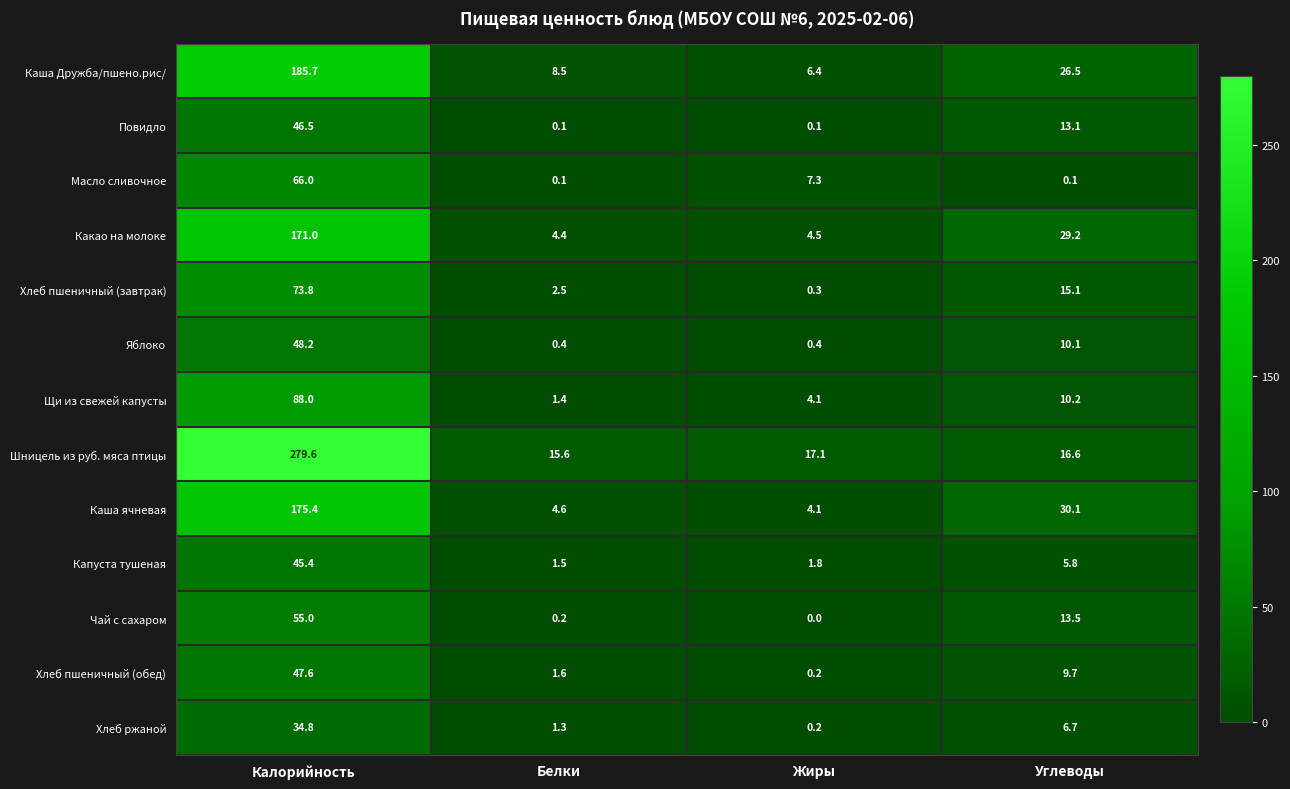

Between Калорийность and Белки, which series saw the biggest shift?

Шницель из руб. мяса птицы